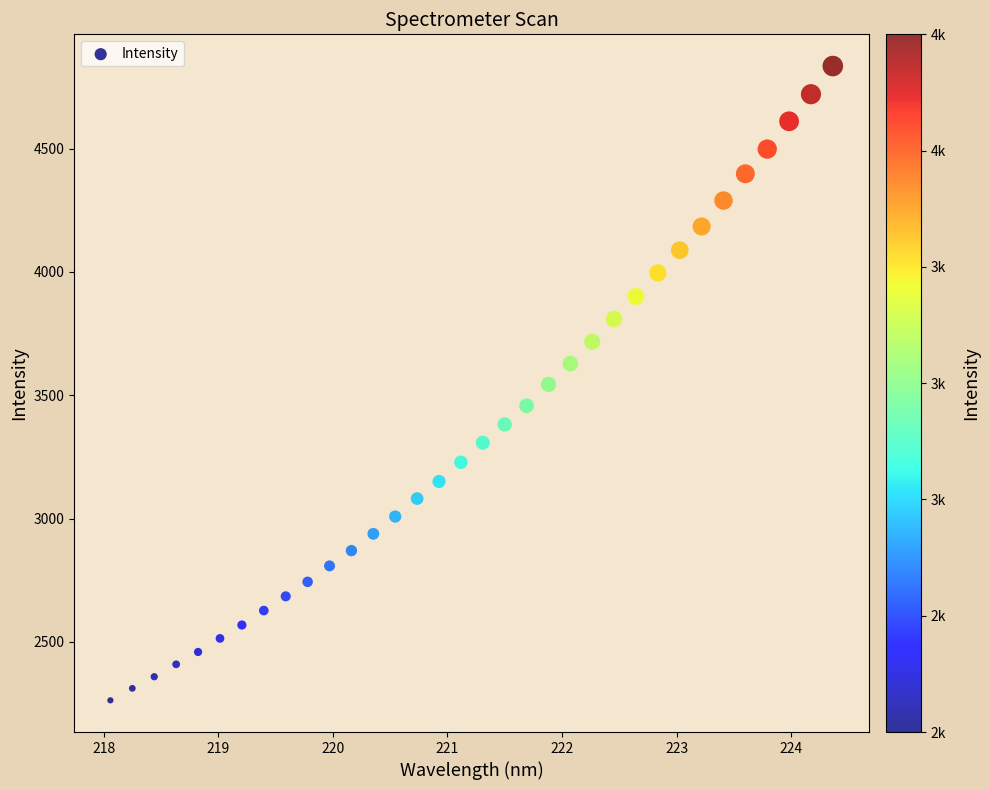

What is the range of Y values (max minus min)?

2572.3